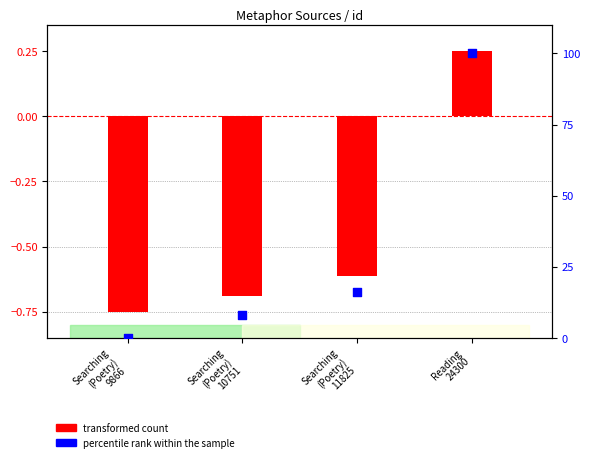

What is the total value across all series at Searching
(Poetry)
9866?

-0.8